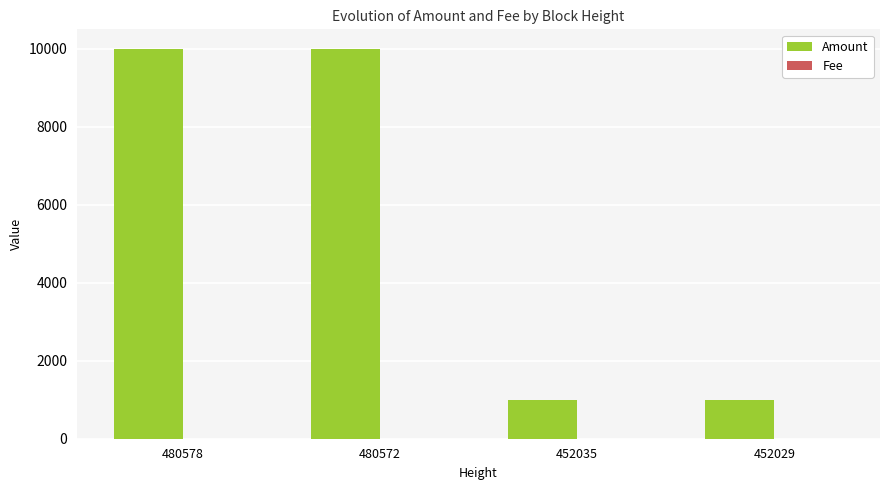

Which series changed the most between 480572 and 452029?

Amount